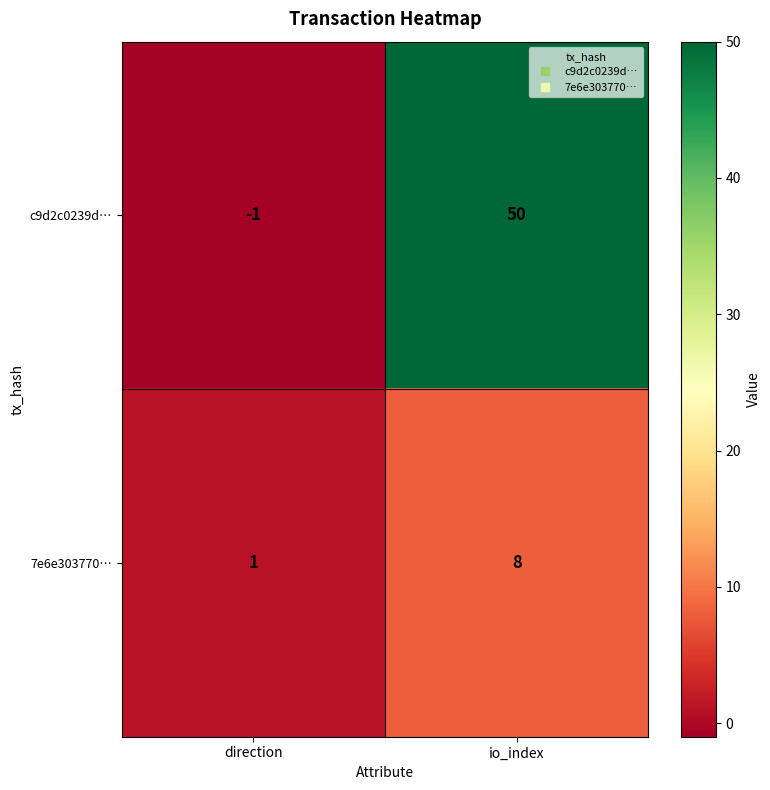

Rank the series at io_index from lowest to highest value.

7e6e303770…, c9d2c0239d…